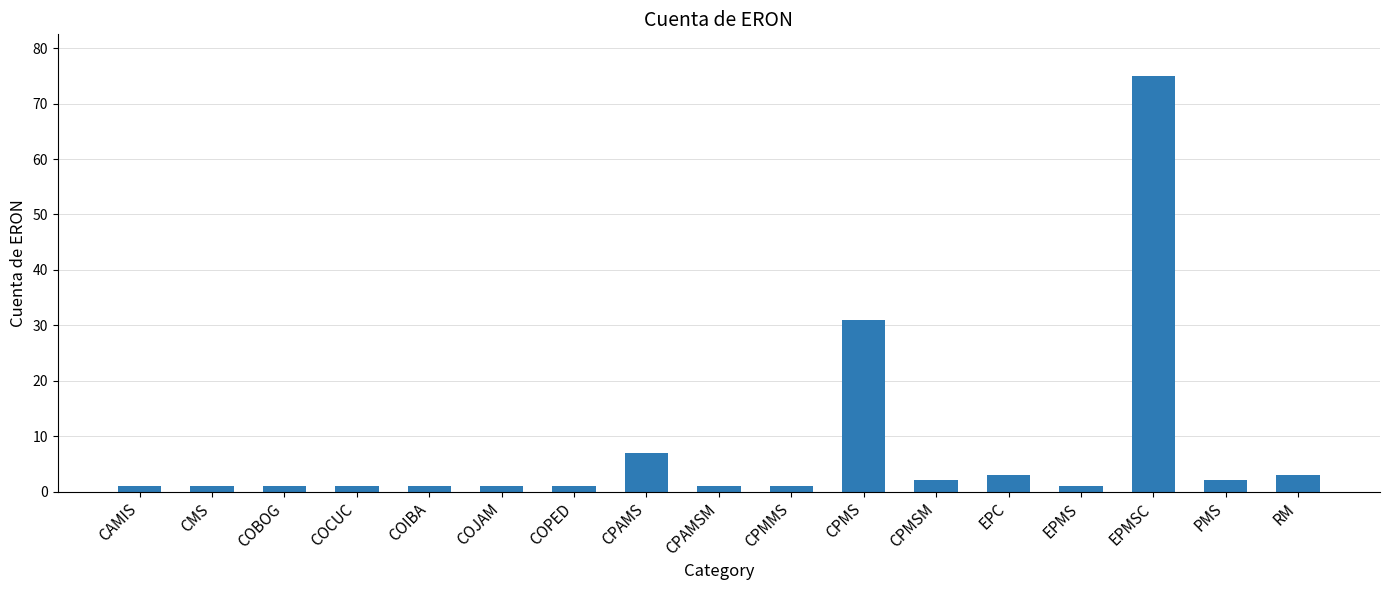

Which has a higher value, CPMSM or COPED?

CPMSM